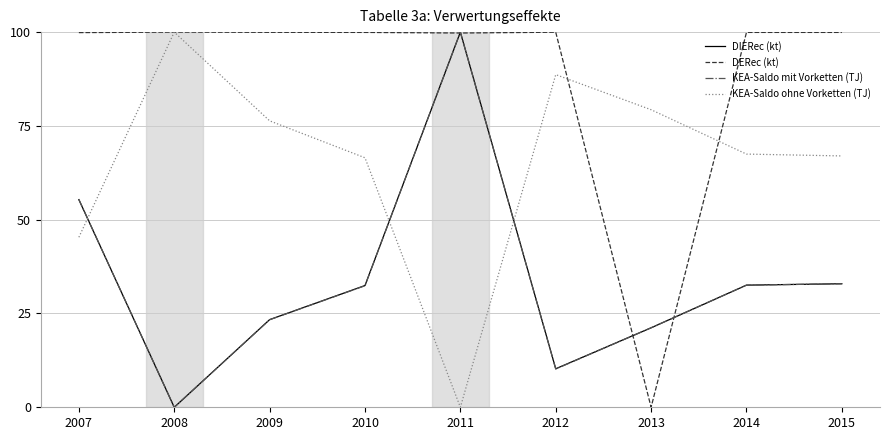

Which series has the largest total across all categories?

DERec (kt)